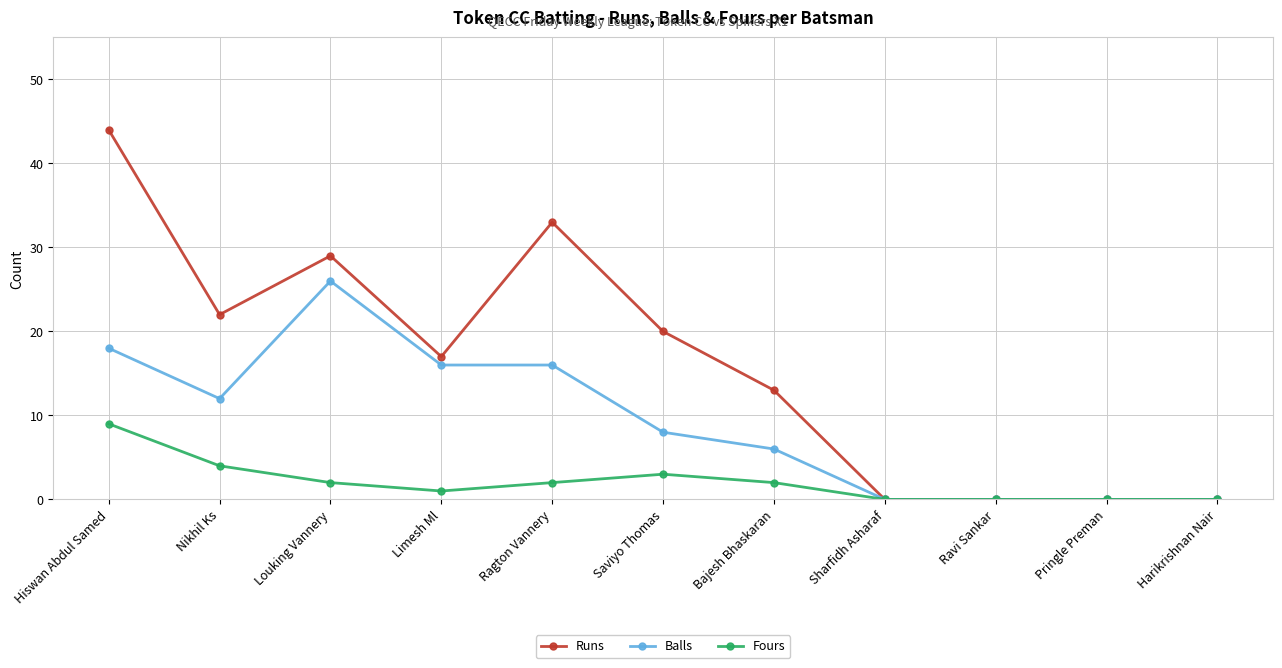

Is the value of Runs at Nikhil Ks greater than the value of Balls at Louking Vannery?

No